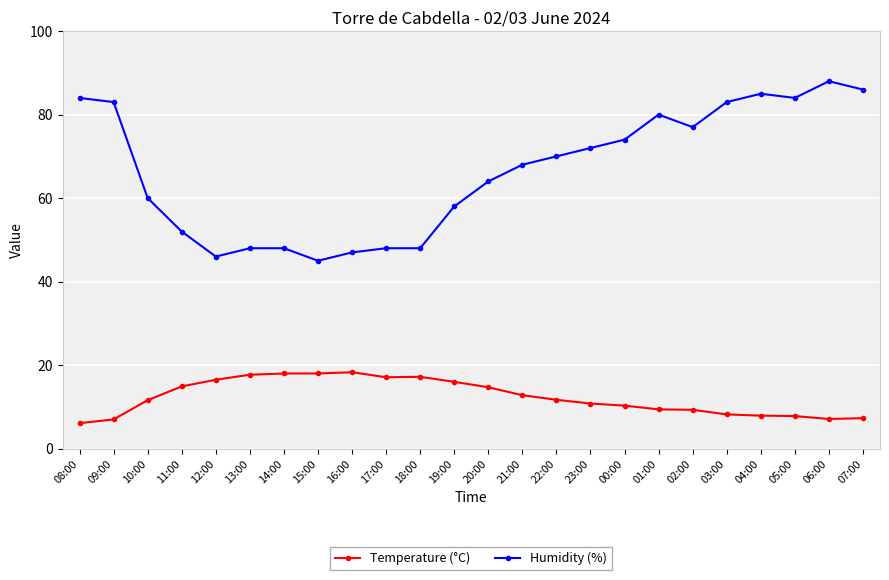

True or false: Temperature (°C) and Humidity (%) intersect in this chart.

False